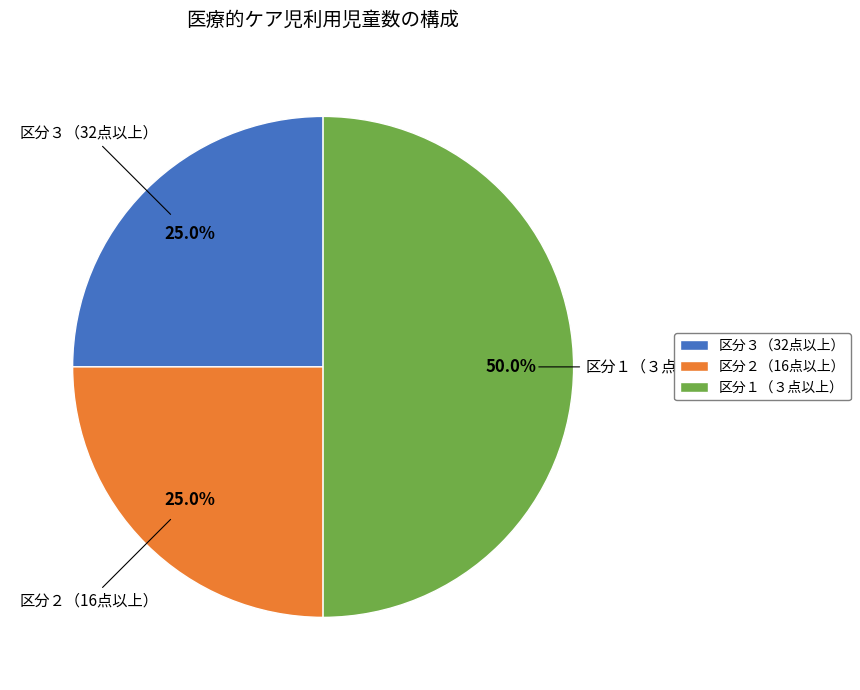

Does 区分３（32点以上） represent more than half of the total?

No